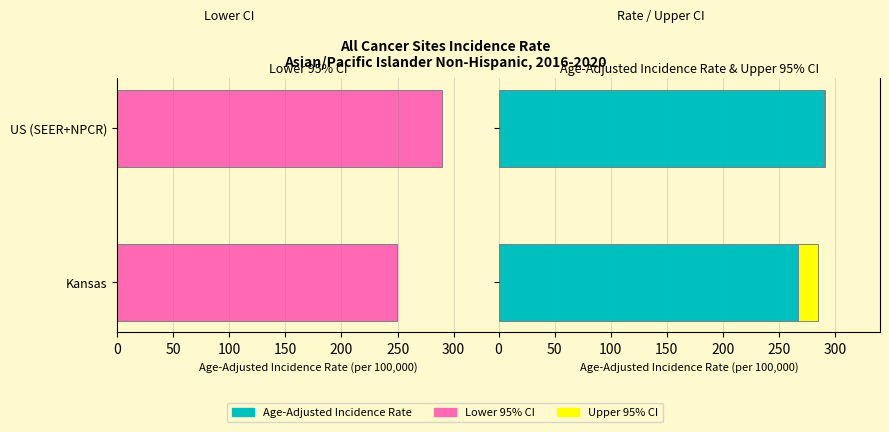

What is the difference between the maximum and minimum values in the Lower 95% CI series?

39.8